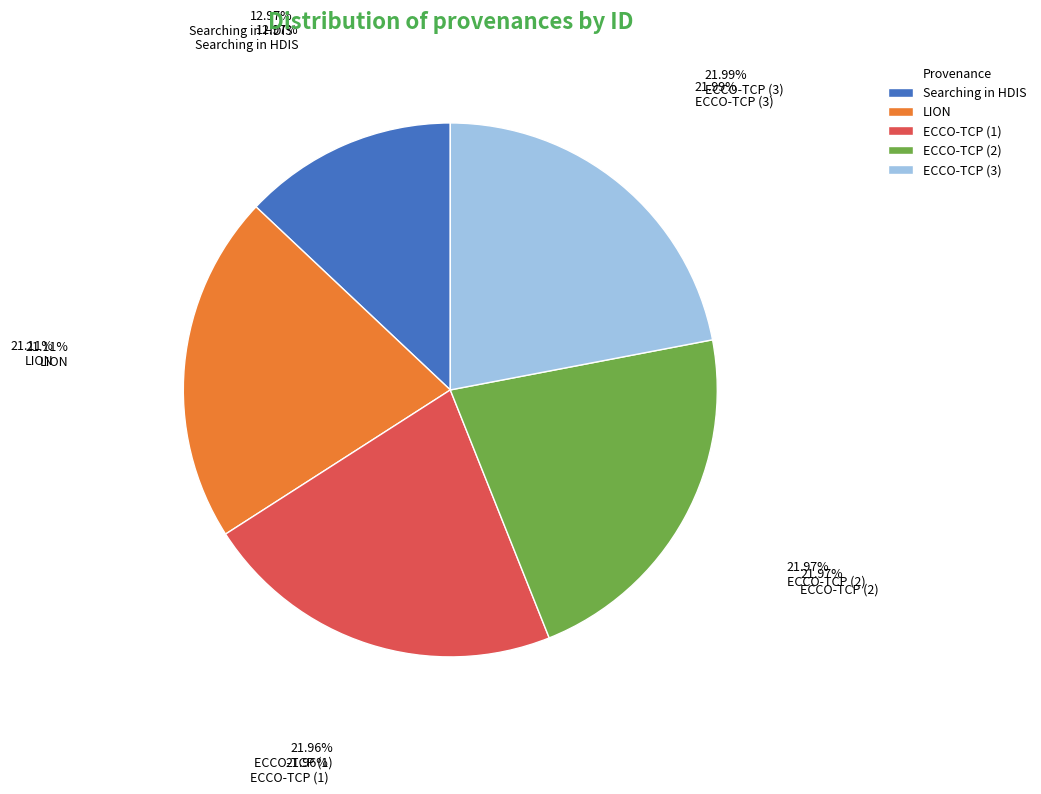

Which category has the smallest portion of the pie?

Searching in HDIS